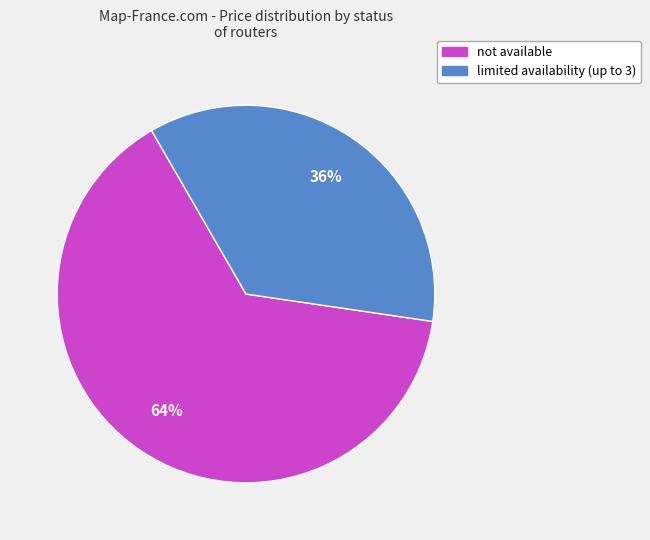

Between not available and limited availability (up to 3), which is larger?

not available